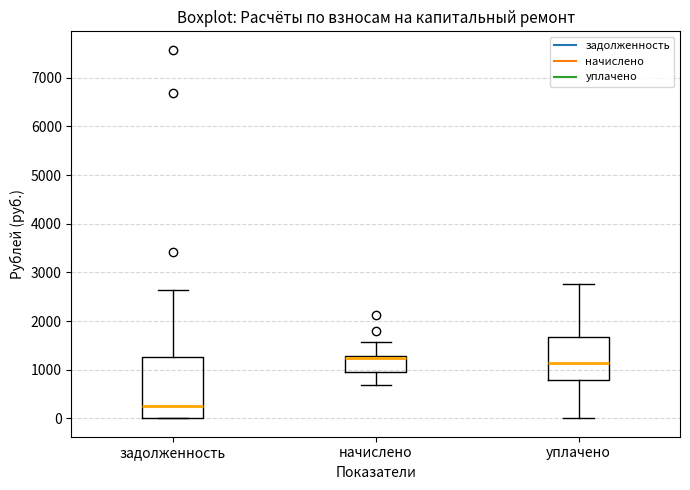

Which box's median line is the lowest?

задолженность